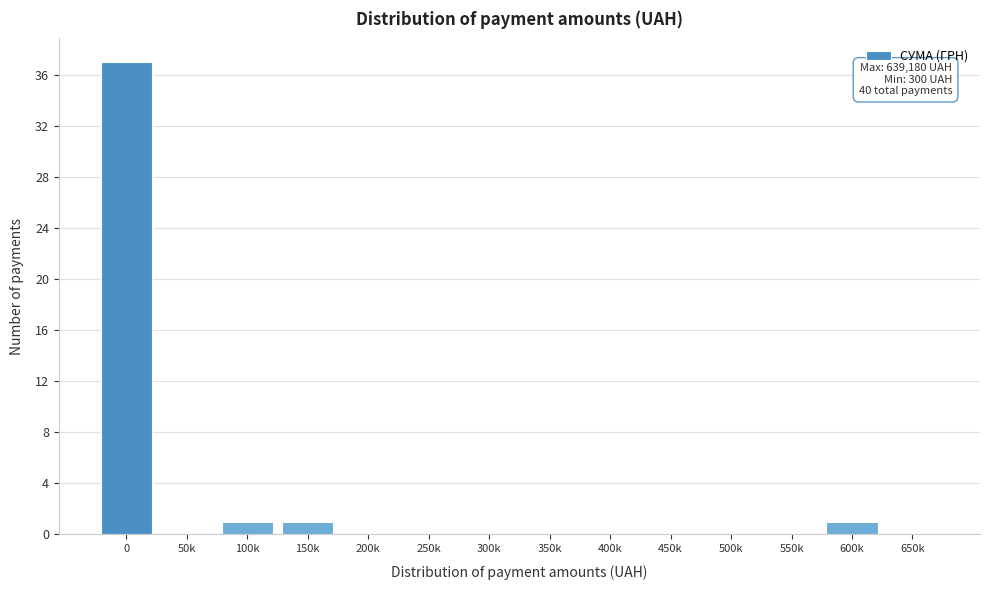

Reading left to right, what are all the values shown in this chart?

0=37	50k=0	100k=1	150k=1	200k=0	250k=0	300k=0	350k=0	400k=0	450k=0	500k=0	550k=0	600k=1	650k=0